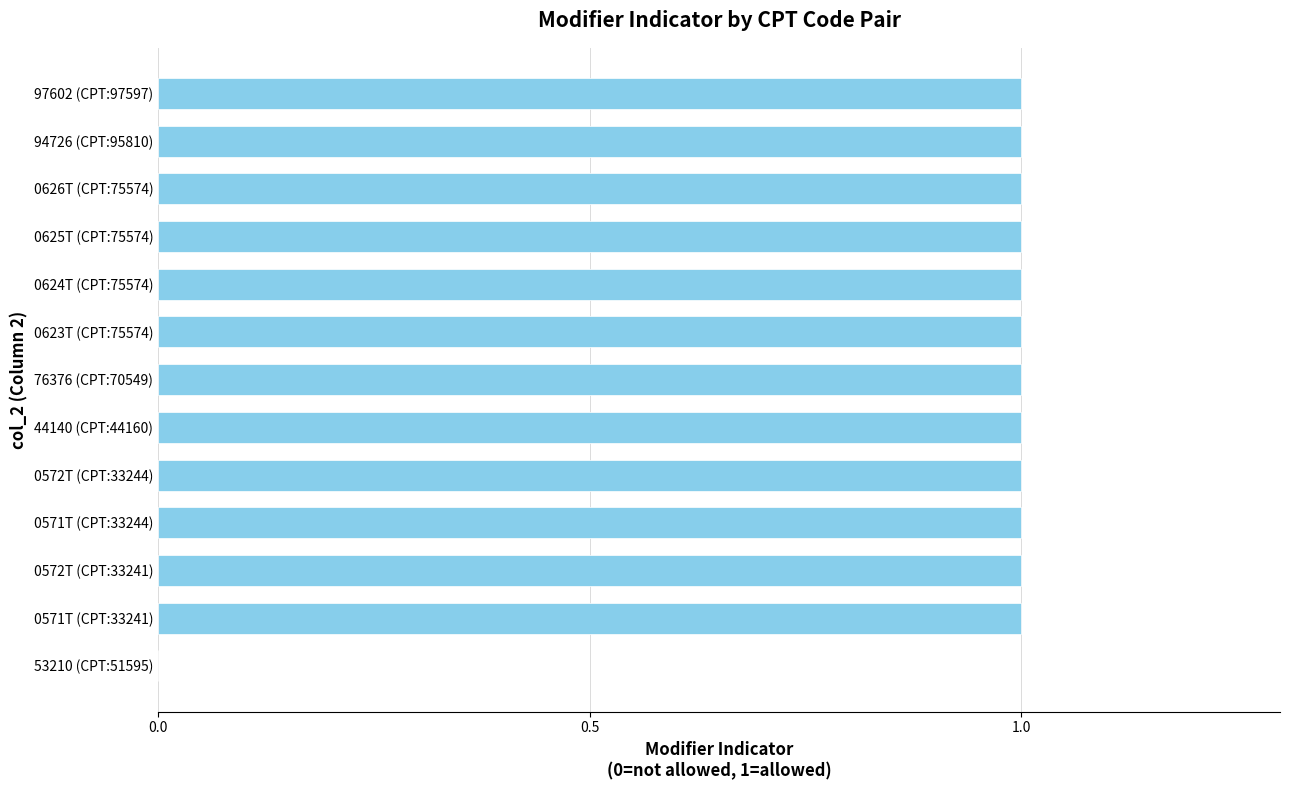

What is the ratio of the value at 0625T (CPT:75574) to the value at 76376 (CPT:70549)?

1.0